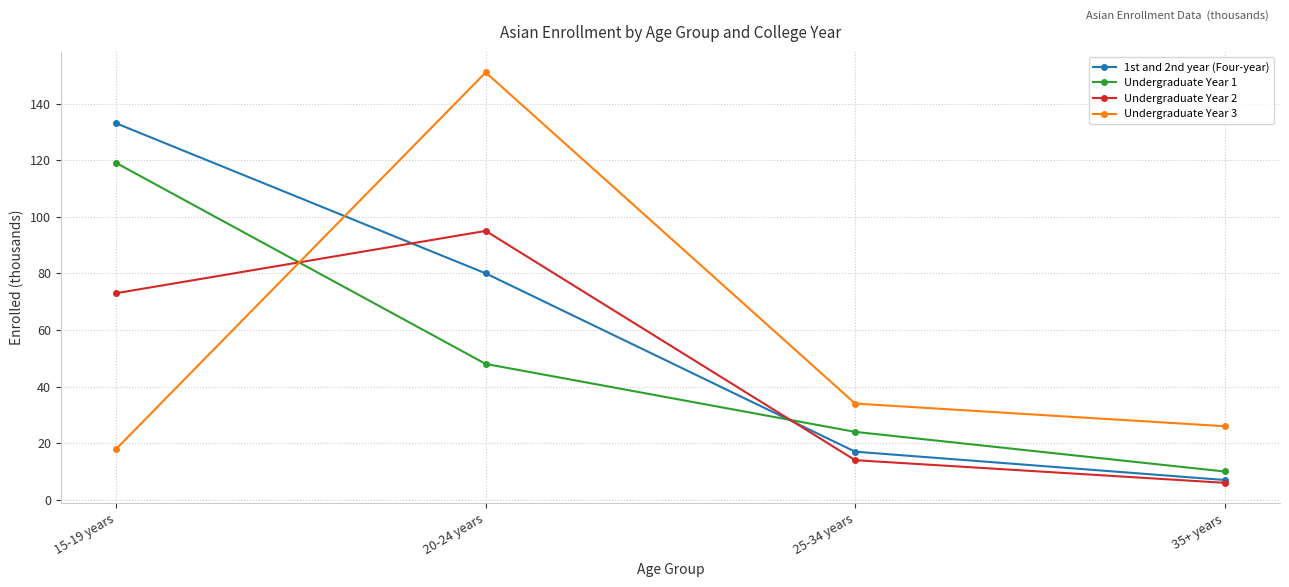

What is the difference between the maximum and minimum values in the Undergraduate Year 1 series?

109